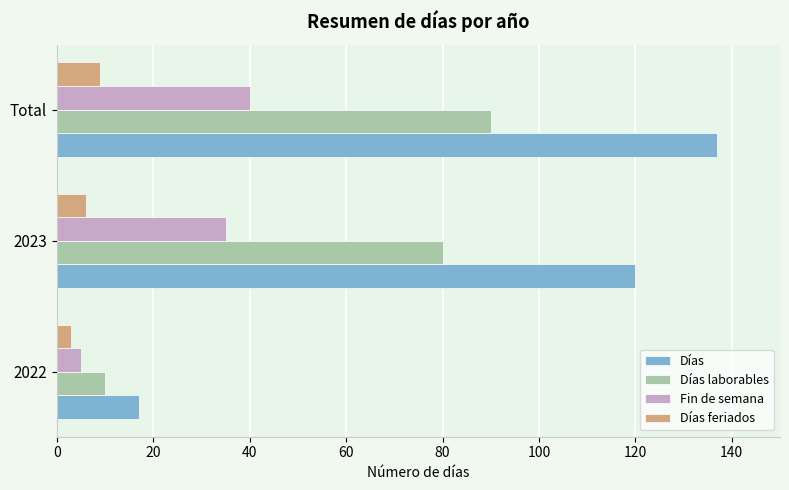

Which category has the highest value across all series?

Total